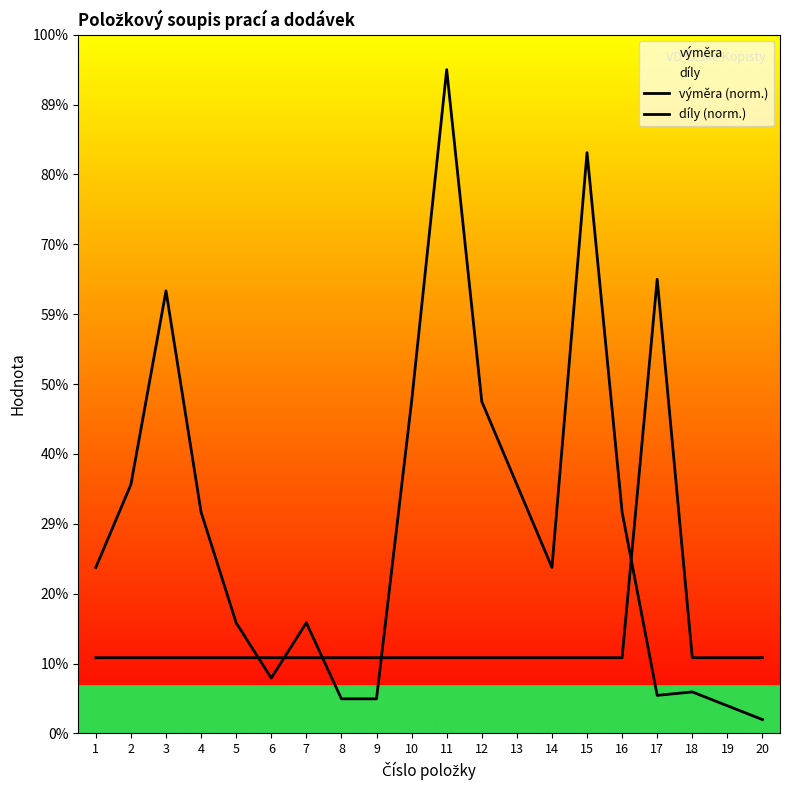

Between 9 and 18, which series saw the biggest shift?

výměra (norm.)